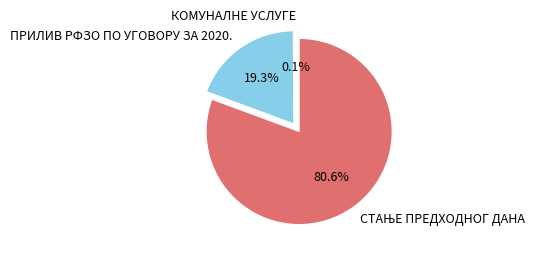

Combined, what portion of the pie is ПРИЛИВ РФЗО ПО УГОВОРУ ЗА 2020. and КОМУНАЛНЕ УСЛУГЕ?

19.4%